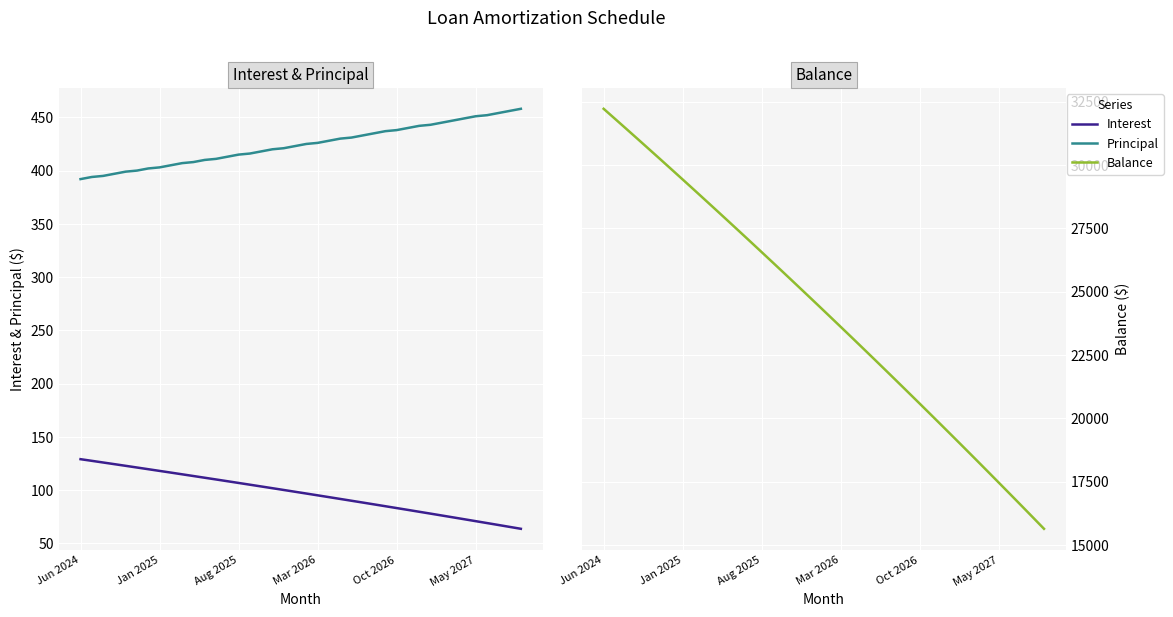

Reading right to left, what are all the values shown in this chart?

Interest: 63.7	65.5	67.3	69.1	70.9	72.7	74.5	76.2	78.0	79.7	81.5	83.2	84.9	86.7	88.4	90.1	91.8	93.5	95.2	96.8	98.5	100.2	101.8	103.5	105.1	106.8	108.4	110.0	111.7	113.3	114.9	116.5	118.1	119.7	121.3	122.8	124.4	126.0	127.5	129.1
Principal: 458.0	456.0	454.0	452.0	451.0	449.0	447.0	445.0	443.0	442.0	440.0	438.0	437.0	435.0	433.0	431.0	430.0	428.0	426.0	425.0	423.0	421.0	420.0	418.0	416.0	415.0	413.0	411.0	410.0	408.0	407.0	405.0	403.0	402.0	400.0	399.0	397.0	395.0	394.0	392.0
Balance: 15644.0	16102.0	16558.0	17012.0	17464.0	17915.0	18364.0	18811.0	19256.0	19699.0	20141.0	20581.0	21019.0	21456.0	21891.0	22324.0	22755.0	23185.0	23613.0	24039.0	24464.0	24887.0	25308.0	25728.0	26146.0	26562.0	26977.0	27390.0	27801.0	28211.0	28619.0	29026.0	29431.0	29834.0	30236.0	30636.0	31035.0	31432.0	31827.0	32221.0